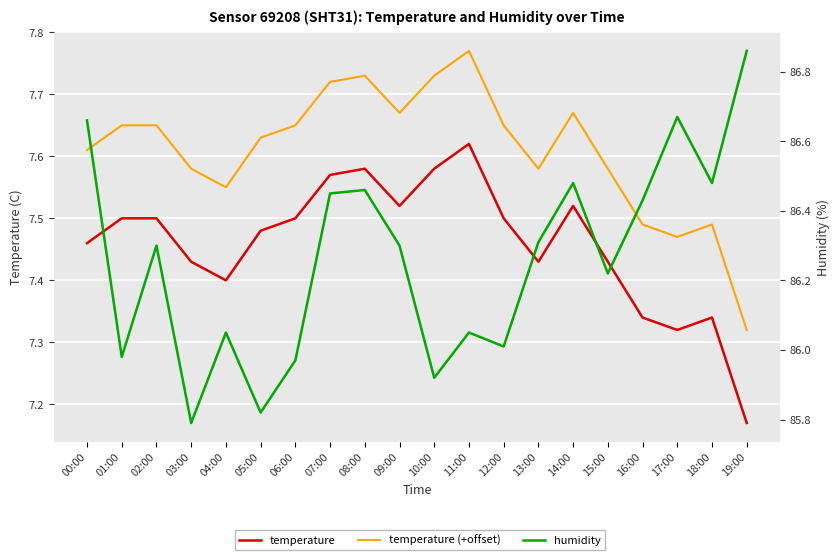

At which label does humidity first exceed 86?

00:00